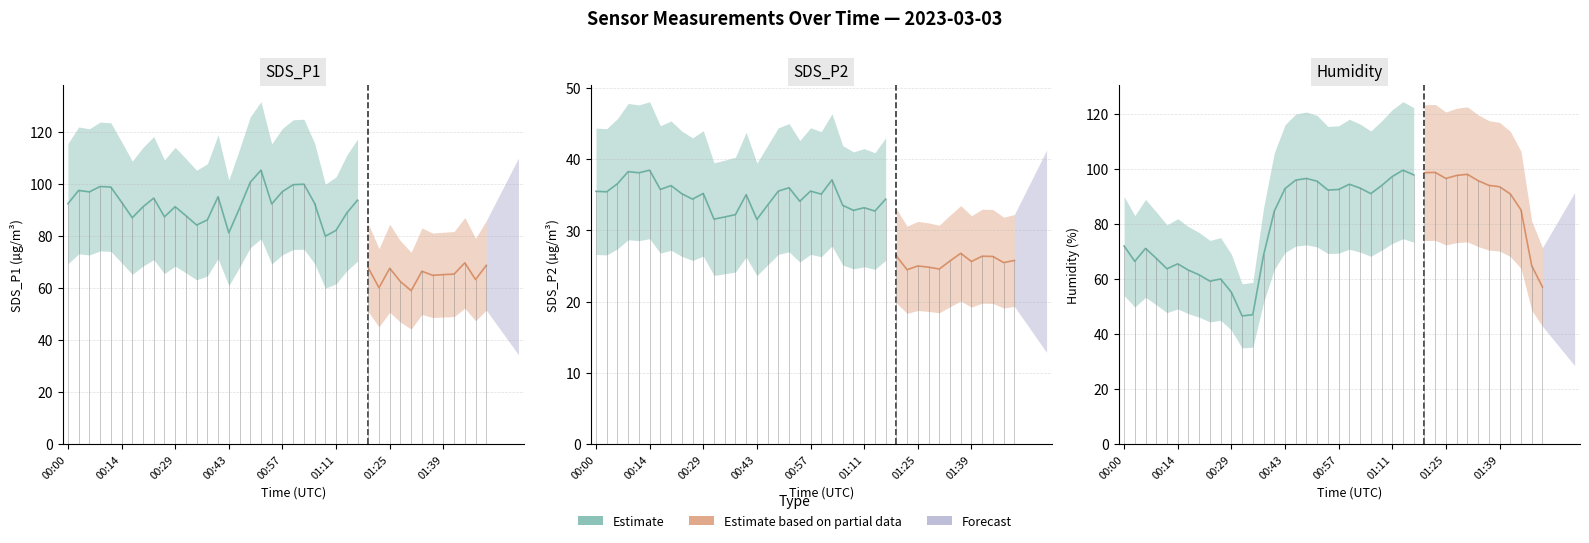

What is the average value of the SDS_P1 series?

84.2